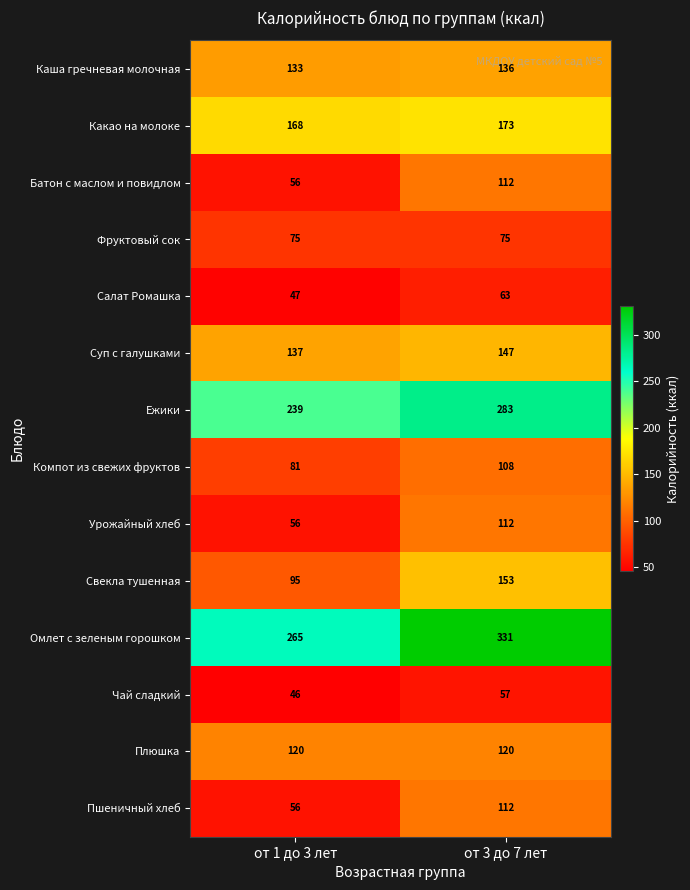

Reading right to left, transcribe all the data shown in this chart.

Каша гречневая молочная: от 3 до 7 лет=136	от 1 до 3 лет=133
Какао на молоке: от 3 до 7 лет=173	от 1 до 3 лет=168
Батон с маслом и повидлом: от 3 до 7 лет=112	от 1 до 3 лет=56
Фруктовый сок: от 3 до 7 лет=75	от 1 до 3 лет=75
Салат Ромашка: от 3 до 7 лет=63	от 1 до 3 лет=47
Суп с галушками: от 3 до 7 лет=147	от 1 до 3 лет=137
Ежики: от 3 до 7 лет=283	от 1 до 3 лет=239
Компот из свежих фруктов: от 3 до 7 лет=108	от 1 до 3 лет=81
Урожайный хлеб: от 3 до 7 лет=112	от 1 до 3 лет=56
Свекла тушенная: от 3 до 7 лет=153	от 1 до 3 лет=95
Омлет с зеленым горошком: от 3 до 7 лет=331	от 1 до 3 лет=265
Чай сладкий: от 3 до 7 лет=57	от 1 до 3 лет=46
Плюшка: от 3 до 7 лет=120	от 1 до 3 лет=120
Пшеничный хлеб: от 3 до 7 лет=112	от 1 до 3 лет=56